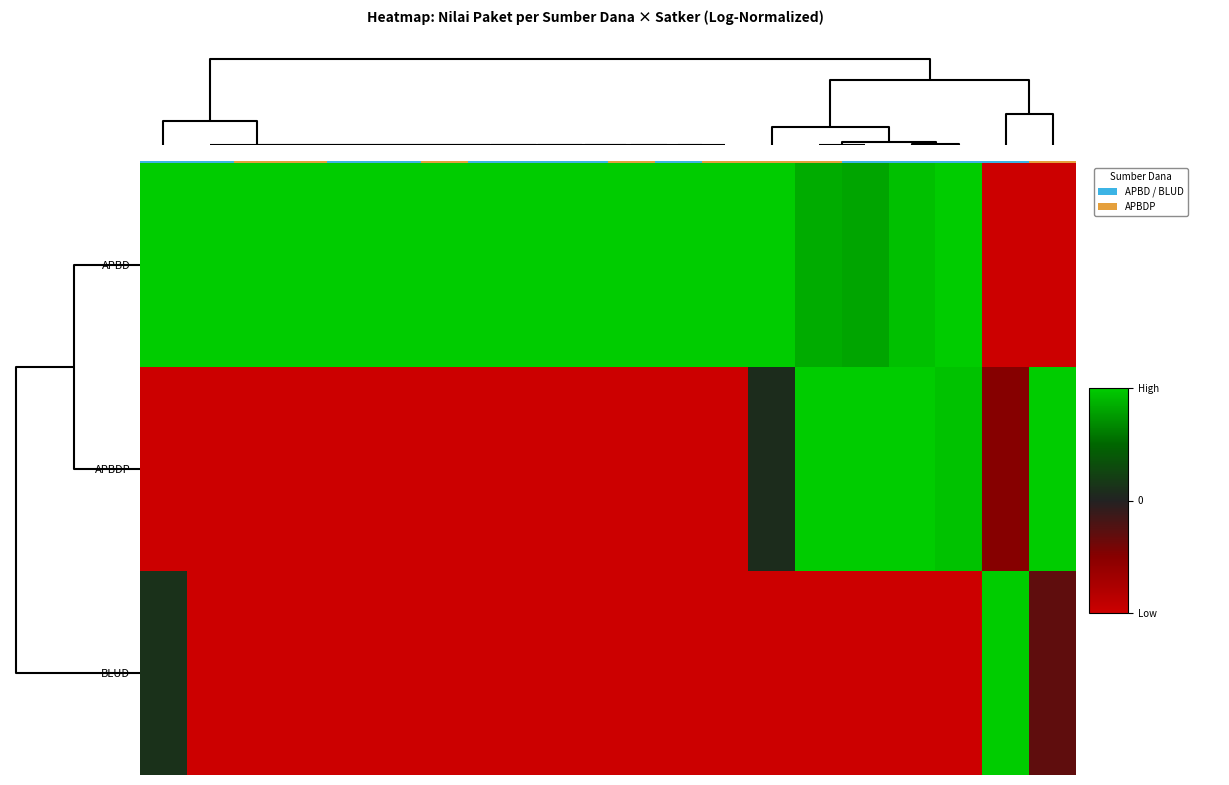

What is the difference between the second highest and minimum values in the APBDP series?

2.0